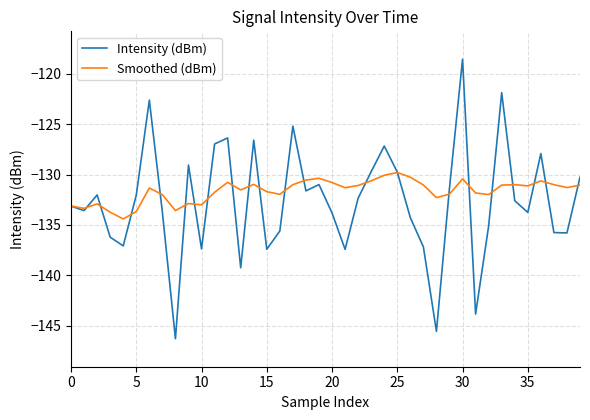

Which series has the largest range (max minus min)?

Intensity (dBm)